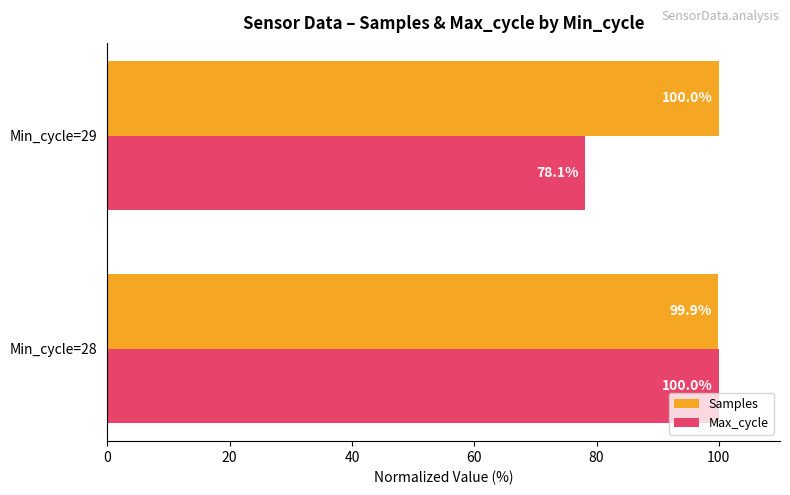

Rank the categories by Samples value from lowest to highest.

Min_cycle=28, Min_cycle=29